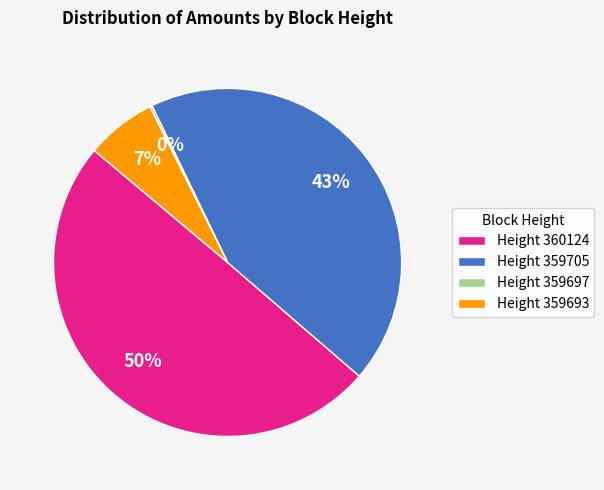

Does Height 359705 represent more than half of the total?

No